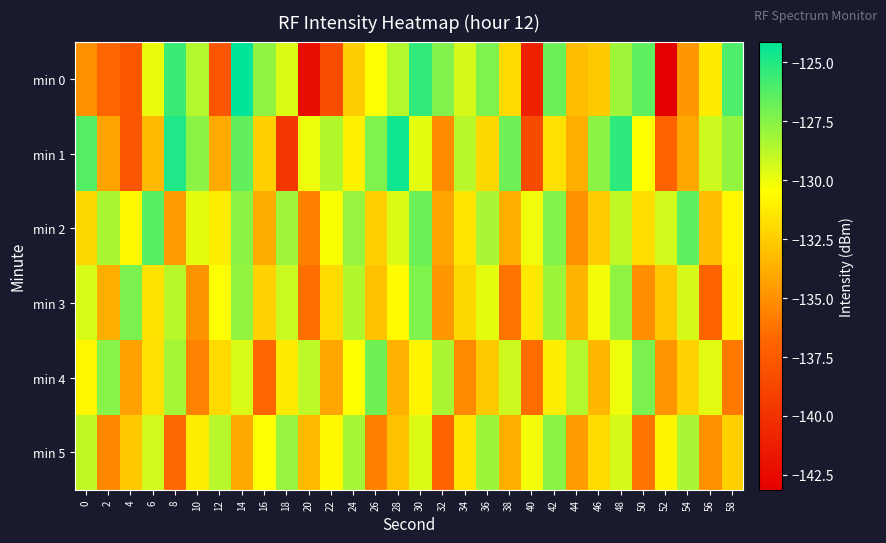

Reading right to left, list all the values displayed in this chart.

min 0: 58=-126.1	56=-131.3	54=-134.7	52=-143.1	50=-126.6	48=-128.1	46=-132.7	44=-133.2	42=-126.8	40=-141.0	38=-132.0	36=-127.2	34=-129.5	32=-127.3	30=-125.4	28=-128.6	26=-130.4	24=-132.4	22=-138.3	20=-142.3	18=-129.5	16=-127.7	14=-124.1	12=-137.8	10=-128.6	8=-125.6	6=-129.9	4=-137.7	2=-136.7	0=-135.0
min 1: 58=-127.8	56=-129.2	54=-134.1	52=-136.9	50=-130.5	48=-125.3	46=-127.6	44=-133.8	42=-131.7	40=-138.4	38=-126.9	36=-132.1	34=-128.7	32=-135.2	30=-129.8	28=-124.5	26=-127.3	24=-131.0	22=-128.5	20=-130.0	18=-139.7	16=-132.4	14=-126.6	12=-134.0	10=-127.5	8=-124.9	6=-133.3	4=-137.8	2=-134.3	0=-126.3
min 2: 58=-130.8	56=-133.2	54=-126.5	52=-129.3	50=-131.8	48=-128.9	46=-132.6	44=-135.0	42=-127.4	40=-130.1	38=-133.7	36=-128.3	34=-131.5	32=-134.2	30=-126.8	28=-129.6	26=-132.4	24=-127.9	22=-130.3	20=-135.7	18=-128.1	16=-133.9	14=-127.6	12=-131.2	10=-129.8	8=-134.5	6=-126.3	4=-130.7	2=-128.4	0=-132.1
min 3: 58=-131.0	56=-136.9	54=-129.4	52=-132.8	50=-135.1	48=-127.7	46=-130.2	44=-133.5	42=-128.0	40=-131.4	38=-136.2	36=-129.8	34=-132.1	32=-134.7	30=-127.3	28=-130.6	26=-133.0	24=-128.5	22=-131.9	20=-136.4	18=-129.1	16=-132.3	14=-127.8	12=-130.4	10=-134.9	8=-128.7	6=-131.6	4=-127.2	2=-133.8	0=-129.5
min 4: 58=-136.0	56=-129.7	54=-132.3	52=-134.8	50=-127.2	48=-130.0	46=-133.4	44=-128.6	42=-131.1	40=-136.5	38=-129.2	36=-132.7	34=-135.3	32=-128.4	30=-130.9	28=-133.6	26=-127.0	24=-130.5	22=-134.1	20=-128.8	18=-131.3	16=-136.8	14=-129.5	12=-132.0	10=-135.6	8=-128.2	6=-131.7	4=-134.3	2=-127.5	0=-130.8
min 5: 58=-132.4	56=-135.0	54=-128.3	52=-130.9	50=-136.2	48=-129.4	46=-131.9	44=-134.5	42=-127.6	40=-130.2	38=-133.8	36=-128.0	34=-131.5	32=-136.9	30=-129.6	28=-133.1	26=-135.7	24=-128.2	22=-130.7	20=-133.3	18=-127.9	16=-130.4	14=-134.0	12=-128.7	10=-131.2	8=-136.7	6=-129.3	4=-132.8	2=-135.4	0=-128.9